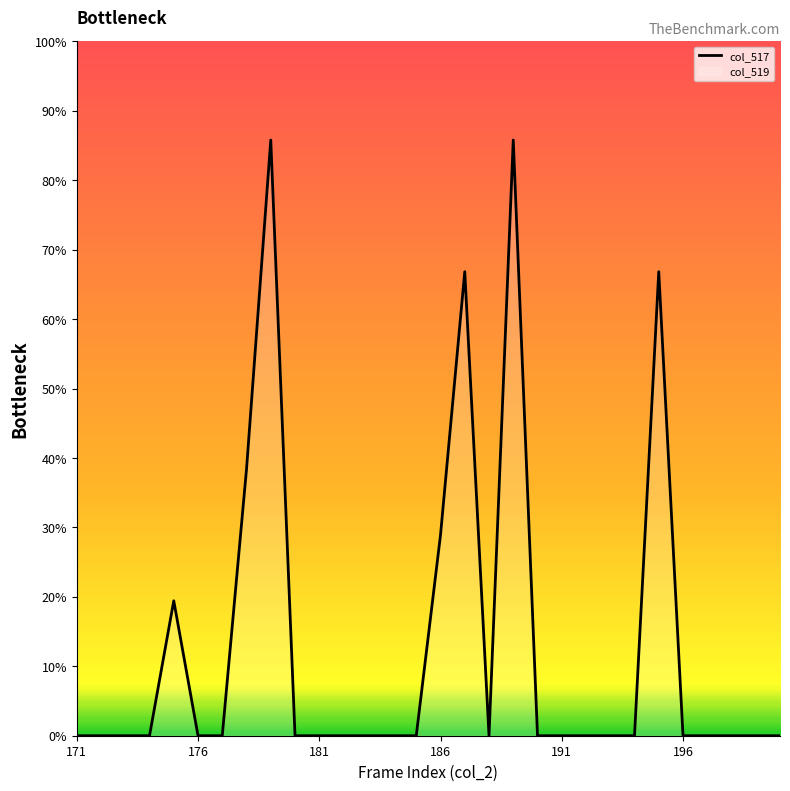

True or false: the data shows 0.0 at 171.

True